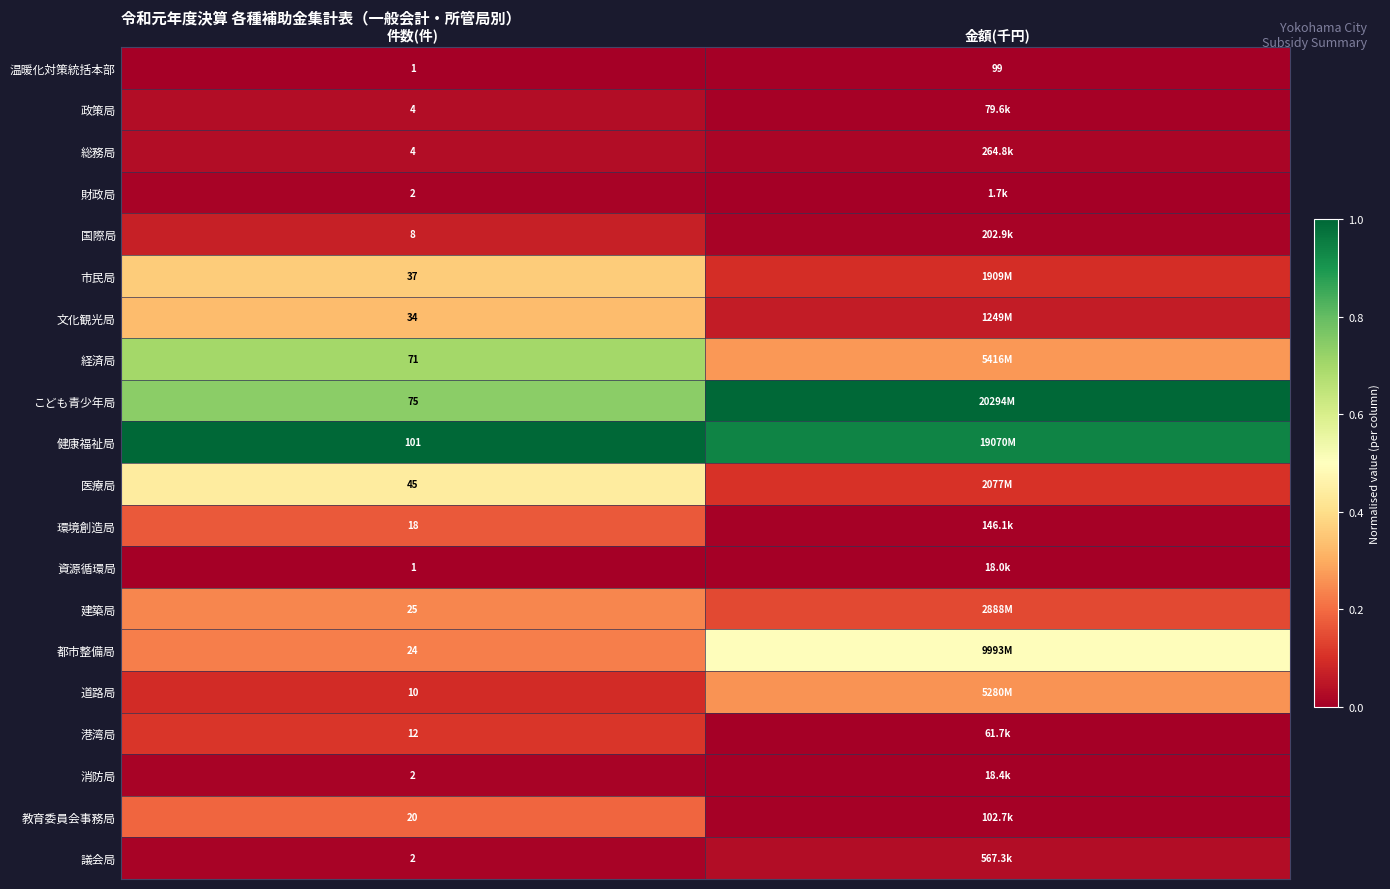

At how many categories does at least one series exceed 0?

2